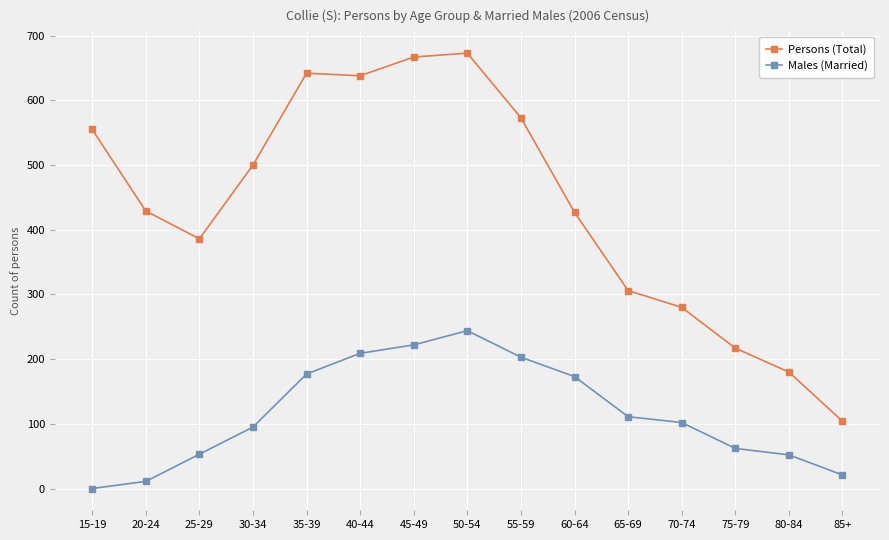

What is the value of the Males (Married) point at the 14th from the left?

52